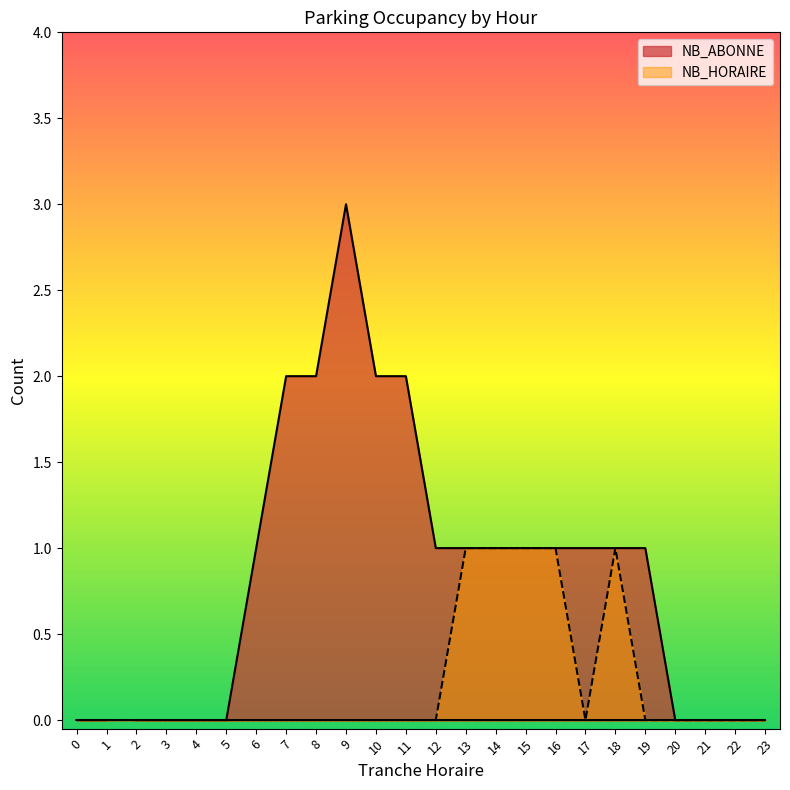

True or false: NB_ABONNE has a value of 3 at 9.

True